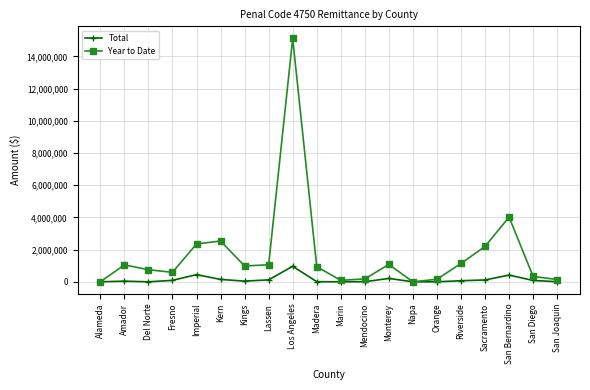

What is the difference between the highest and lowest values at Kings?

940048